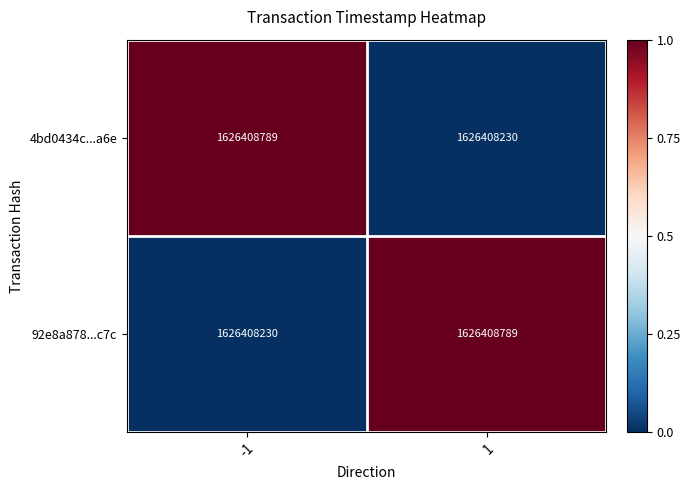

What is the maximum value for 92e8a878...c7c?

1